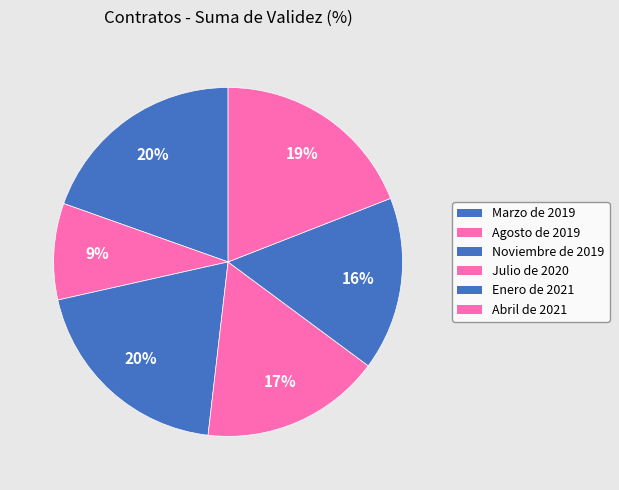

Rank the categories by value from highest to lowest.

Noviembre de 2019, Marzo de 2019, Abril de 2021, Julio de 2020, Enero de 2021, Agosto de 2019